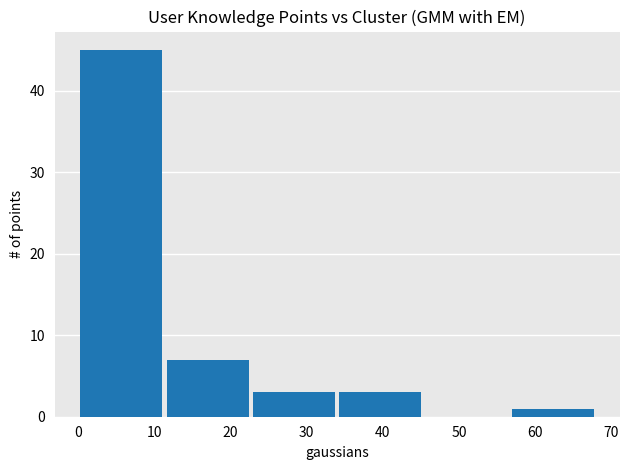

What is the height of the bar covering 34 to 45 on the x-axis? Neither the bar edges nor the heights are printed on the chart, so give them approximately, as read against the axes.

3